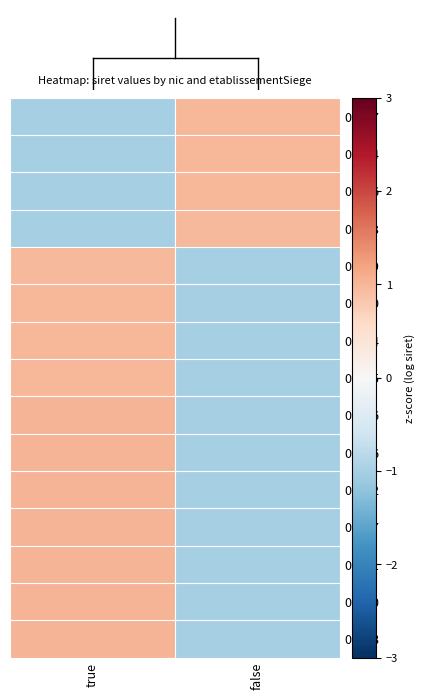

What is the minimum value shown in the chart?

-1.0